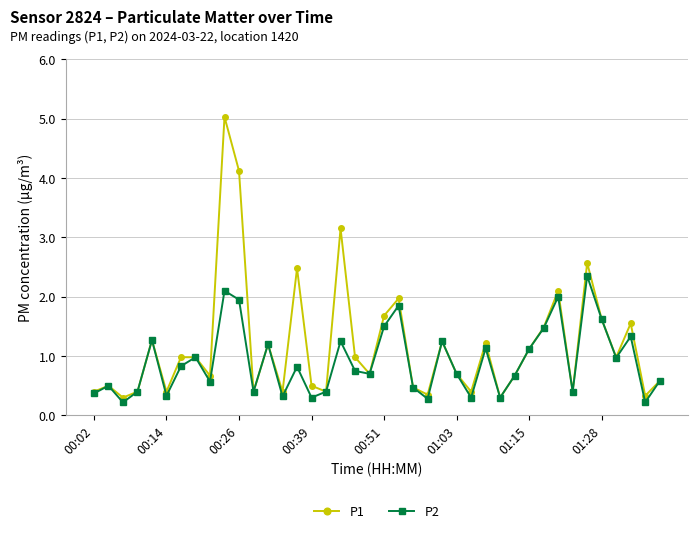

Rank the series by their average value, from lowest to highest.

P2, P1